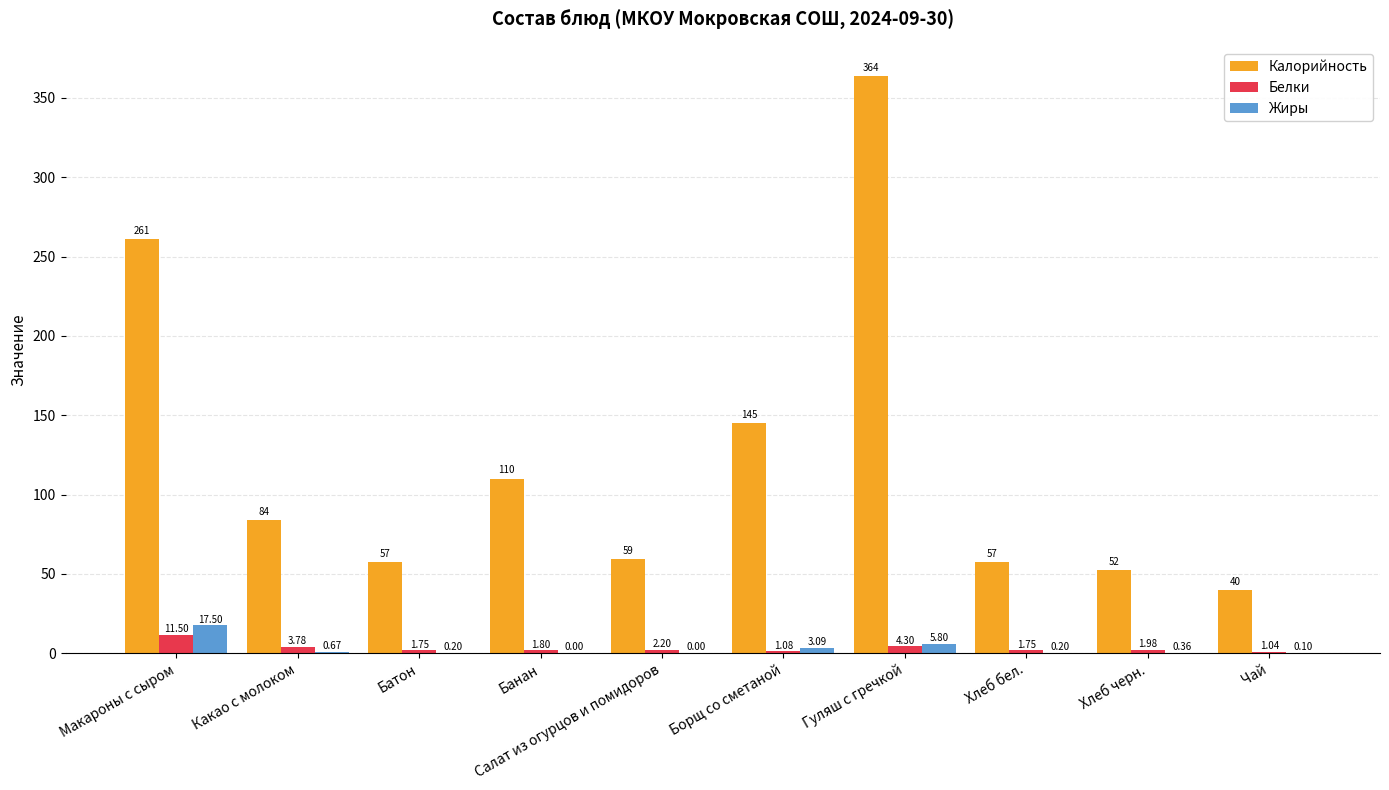

How many groups of bars are there?

10